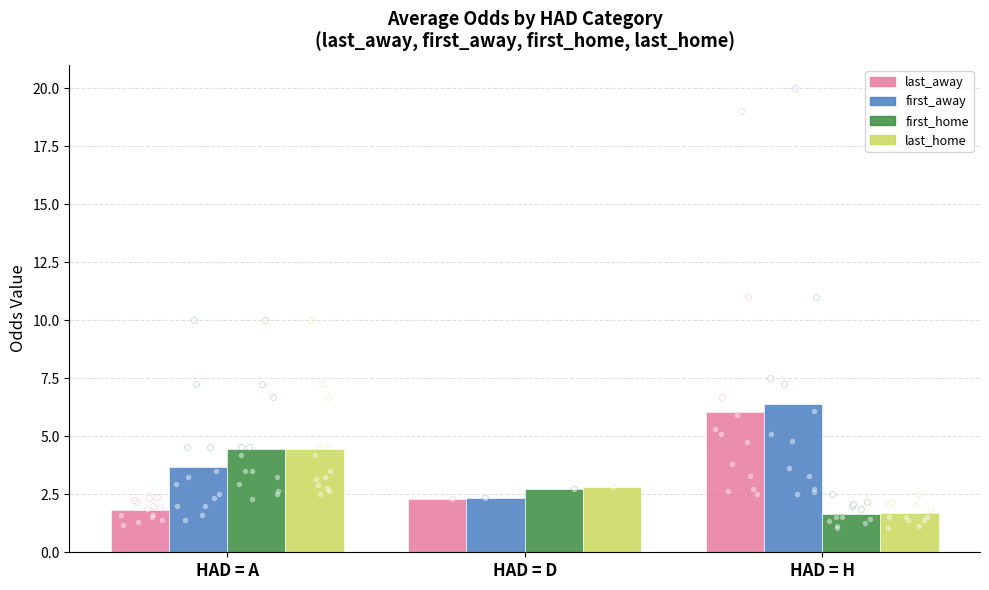

What is the total value across all series at HAD = H?

15.8